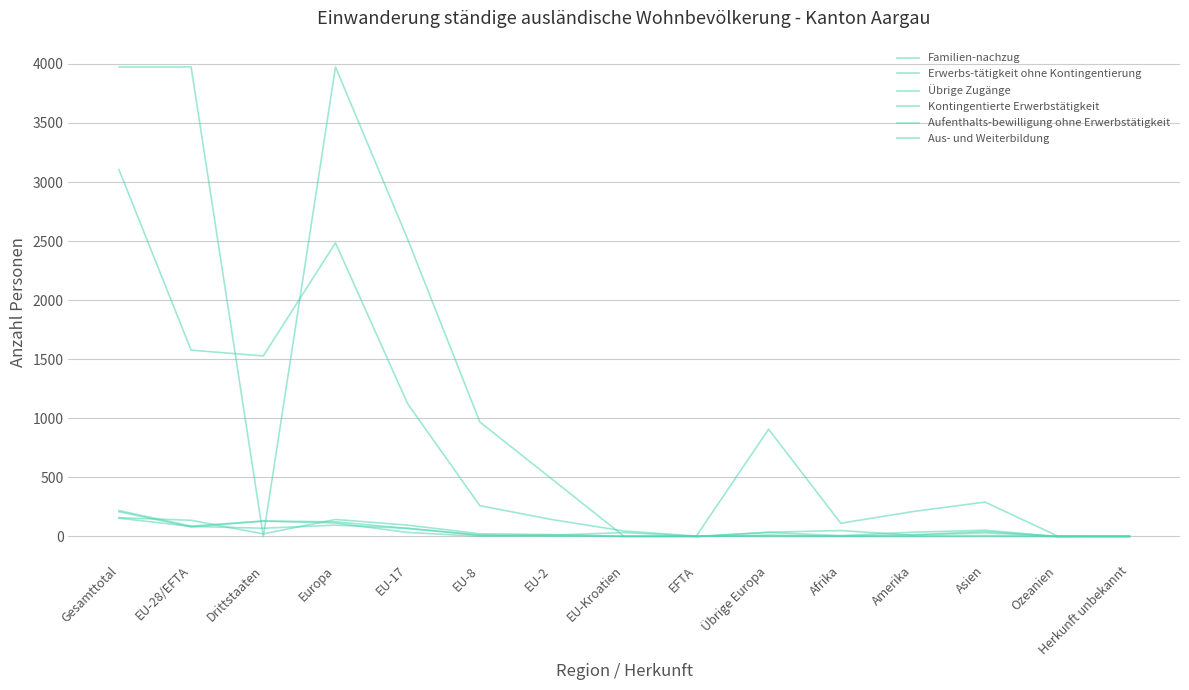

Between Gesamttotal and EU-2, which is larger?

Gesamttotal